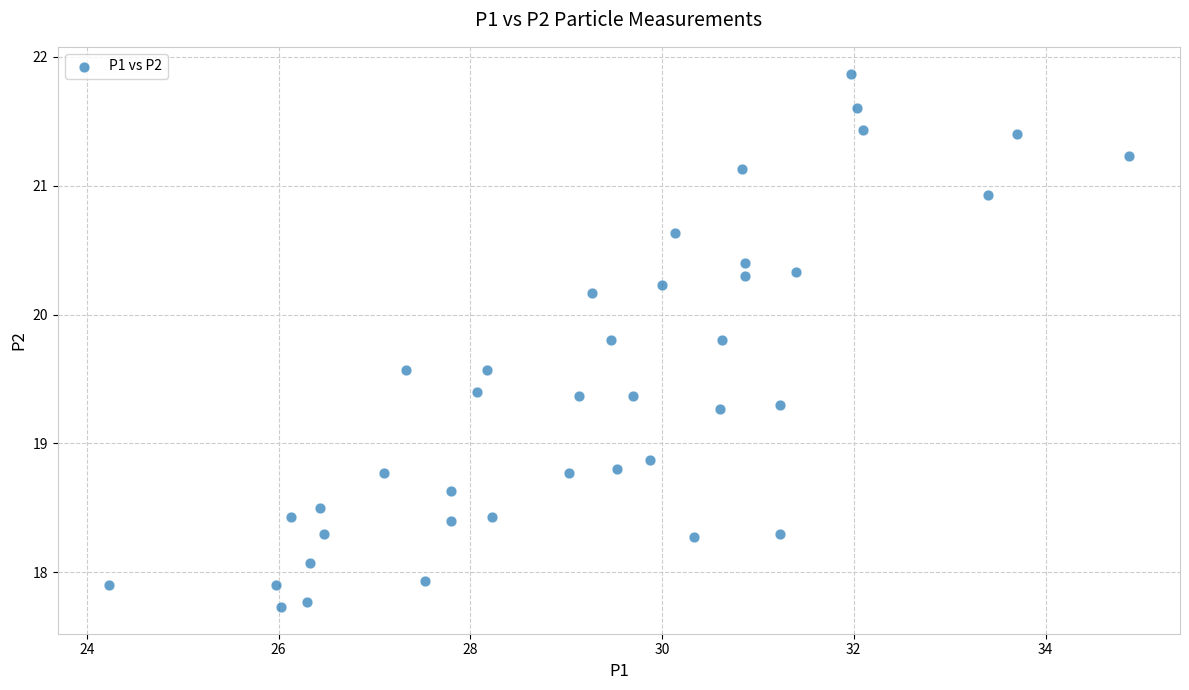

What Y value in the scatter plot is closest to 19?

18.9